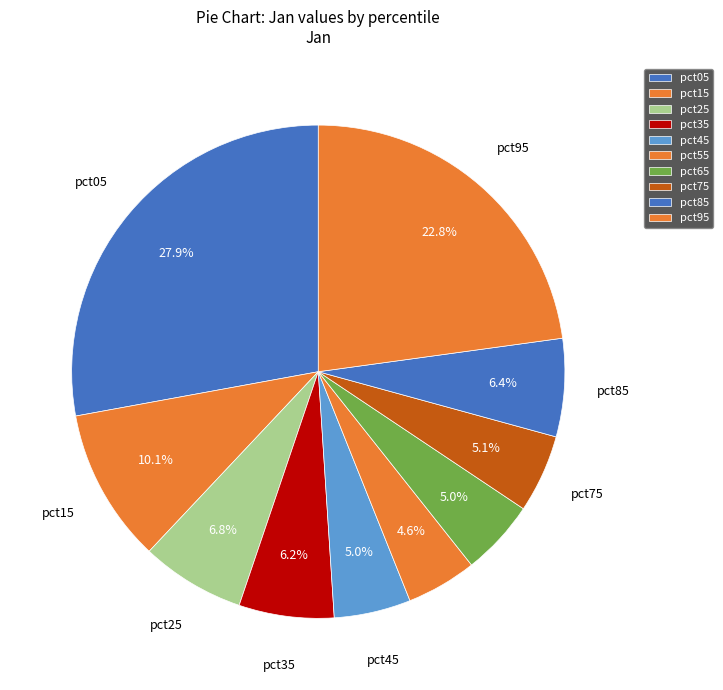

How many slices are in this pie chart?

10